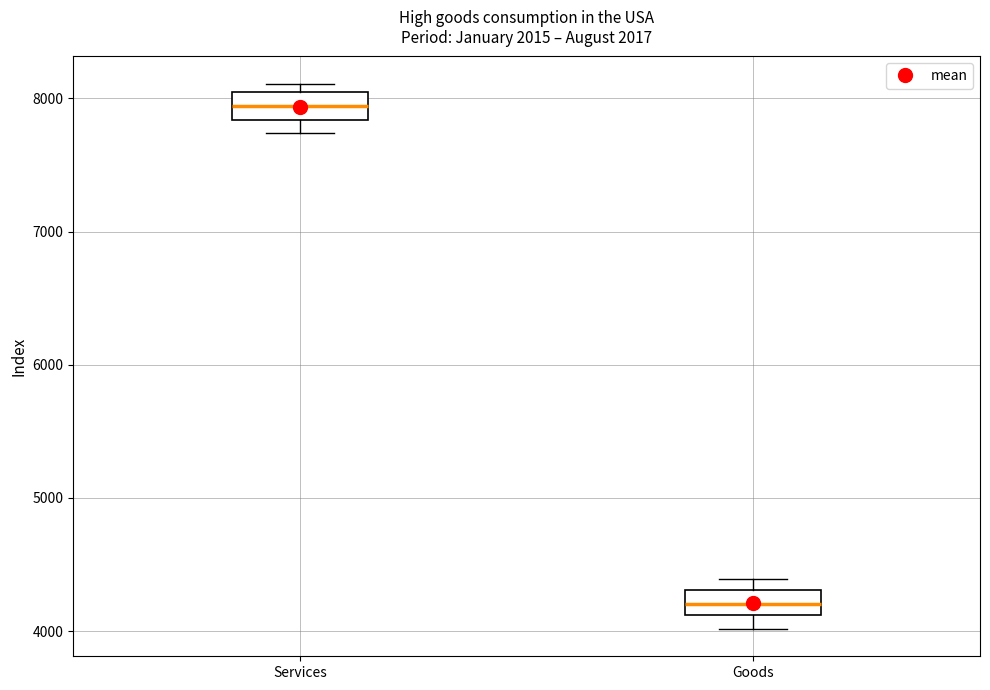

Which box's median line is the highest?

Services